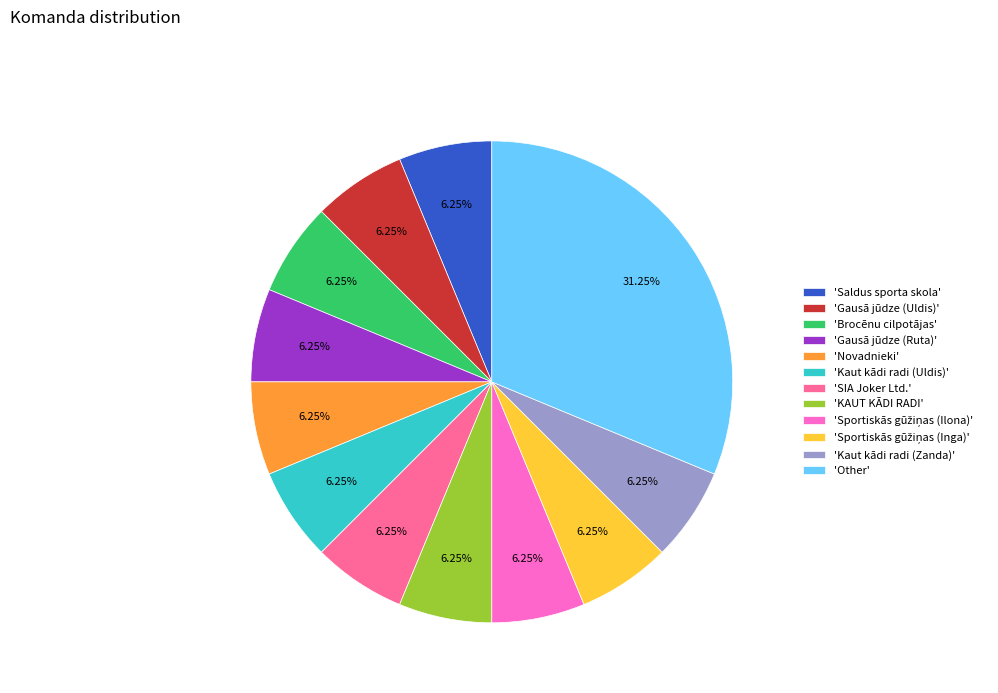

Which category has the biggest portion of the pie?

'Other'